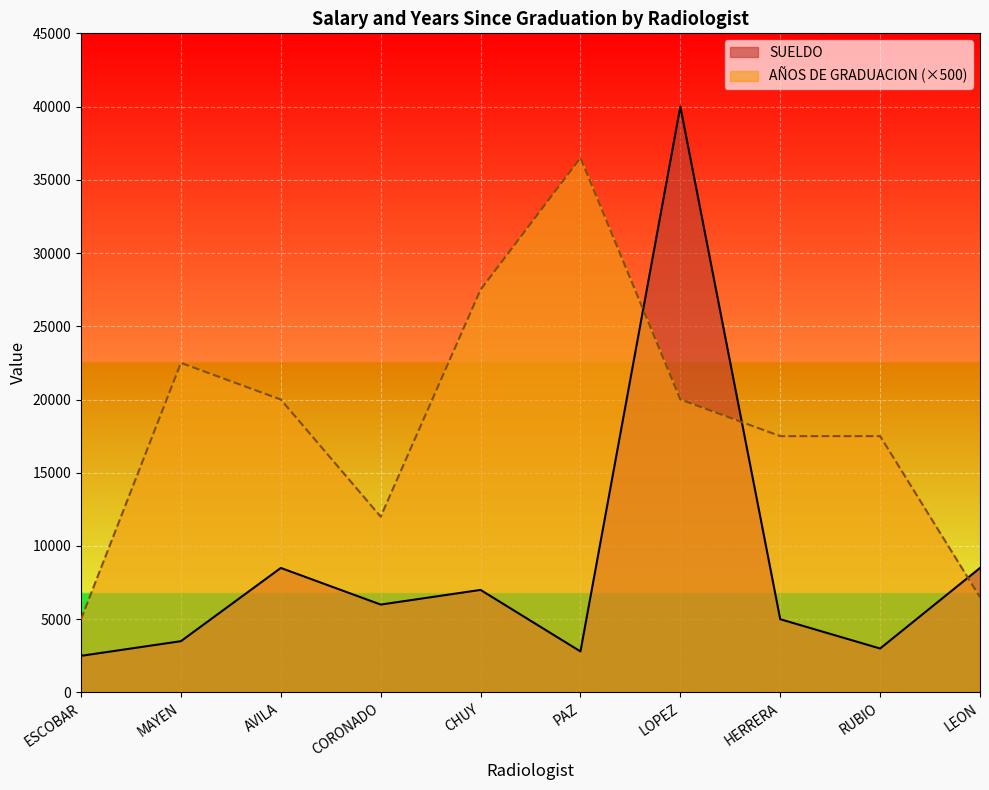

What is the total value across all series at LEON?

15000